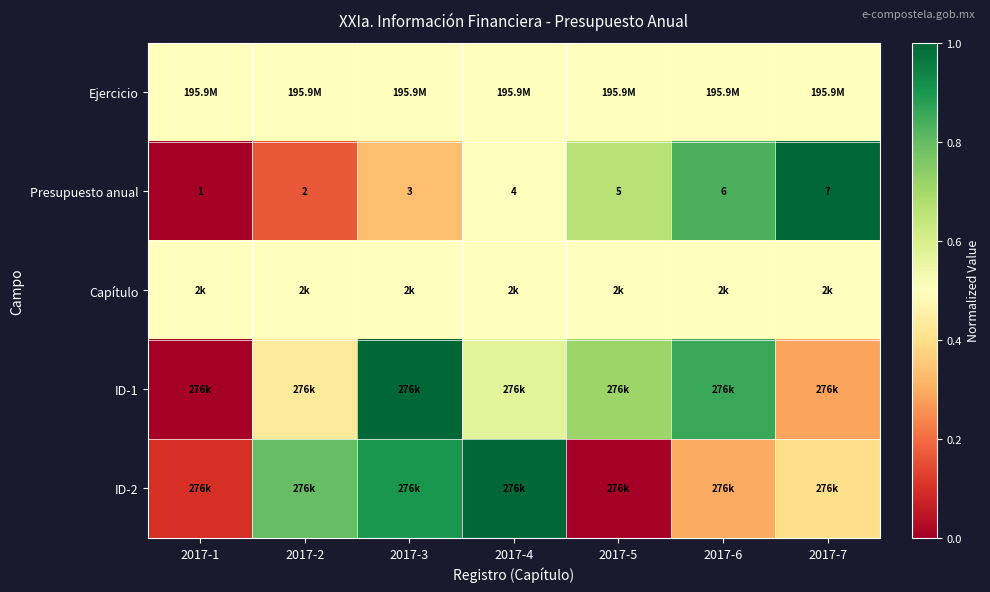

The value of Presupuesto anual at 2017-4 is 0.5. True or false?

True